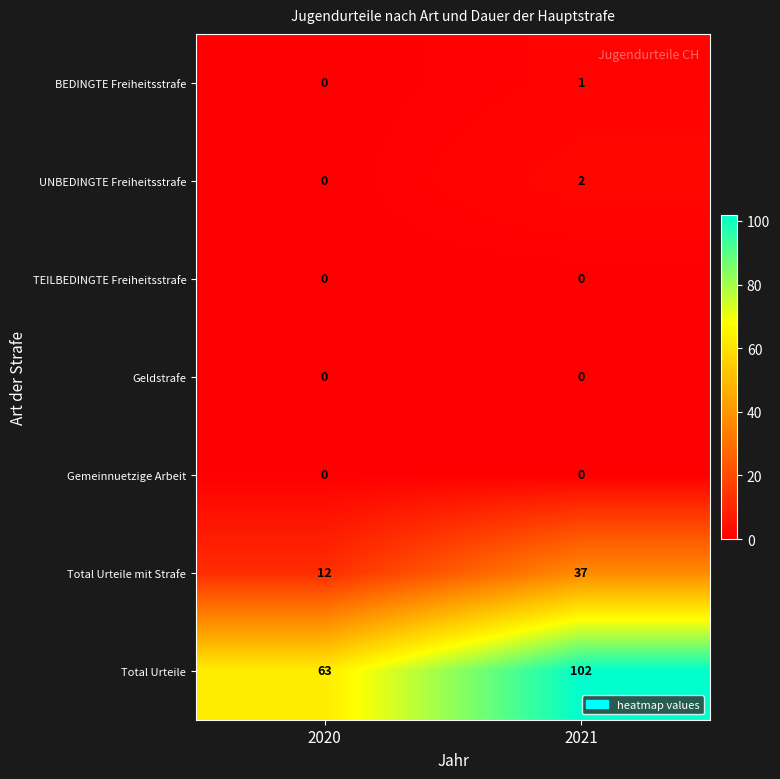

Reading left to right, transcribe all the data shown in this chart.

BEDINGTE Freiheitsstrafe: 2020=0	2021=1
UNBEDINGTE Freiheitsstrafe: 2020=0	2021=2
TEILBEDINGTE Freiheitsstrafe: 2020=0	2021=0
Geldstrafe: 2020=0	2021=0
Gemeinnuetzige Arbeit: 2020=0	2021=0
Total Urteile mit Strafe: 2020=12	2021=37
Total Urteile: 2020=63	2021=102